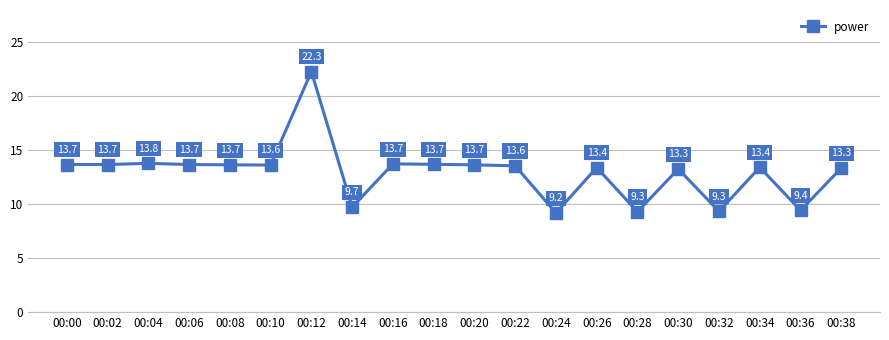

What is the difference between the values at 00:10 and 00:36?

4.2